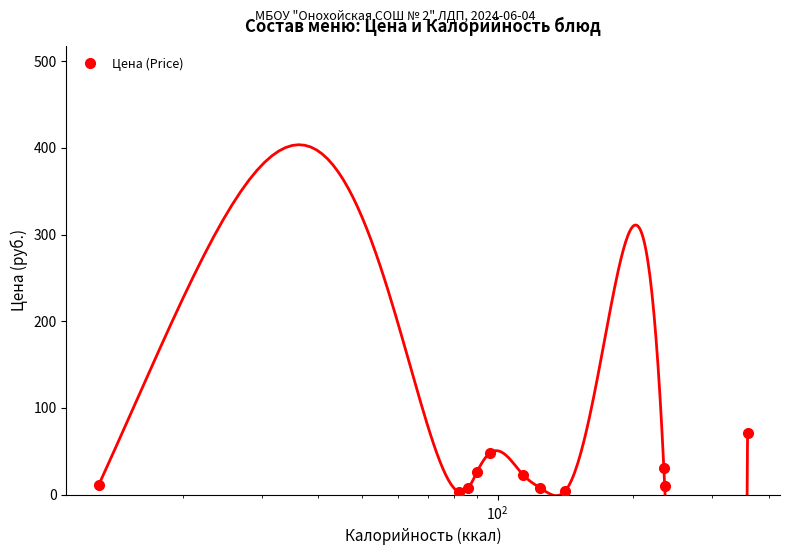

What is the maximum value for Цена (Price)?

71.1